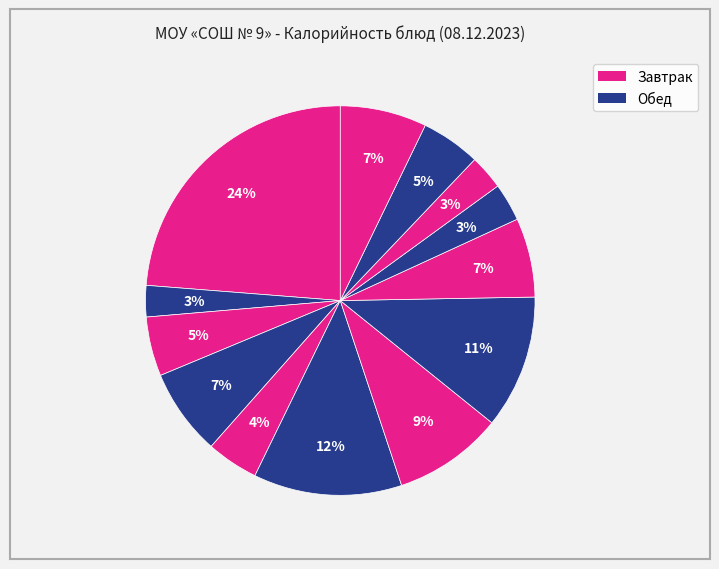

Which slice is the largest?

Каша молочная Дружба